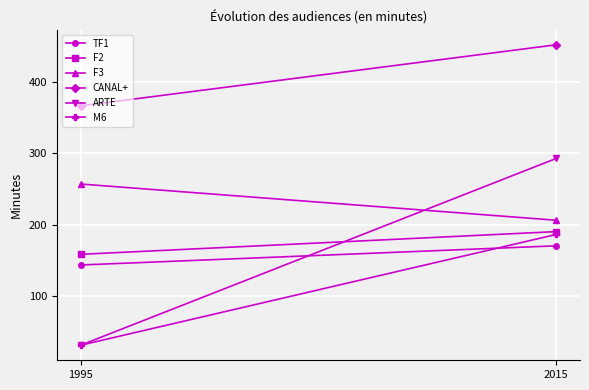

What is the maximum value shown in the chart?

453